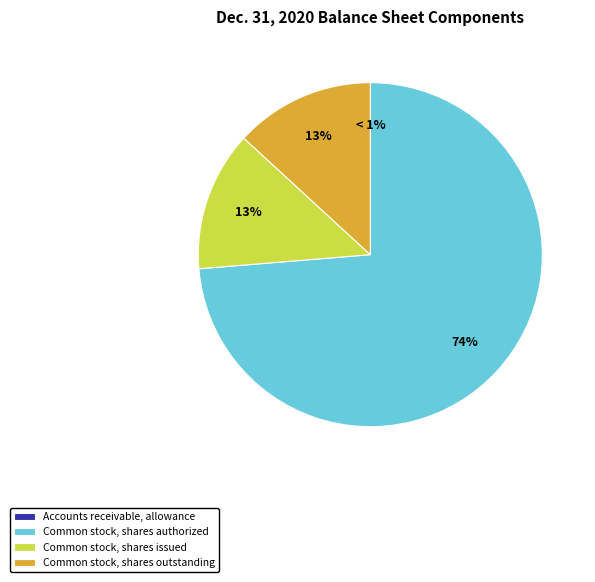

Does Accounts receivable, allowance represent more than half of the total?

No